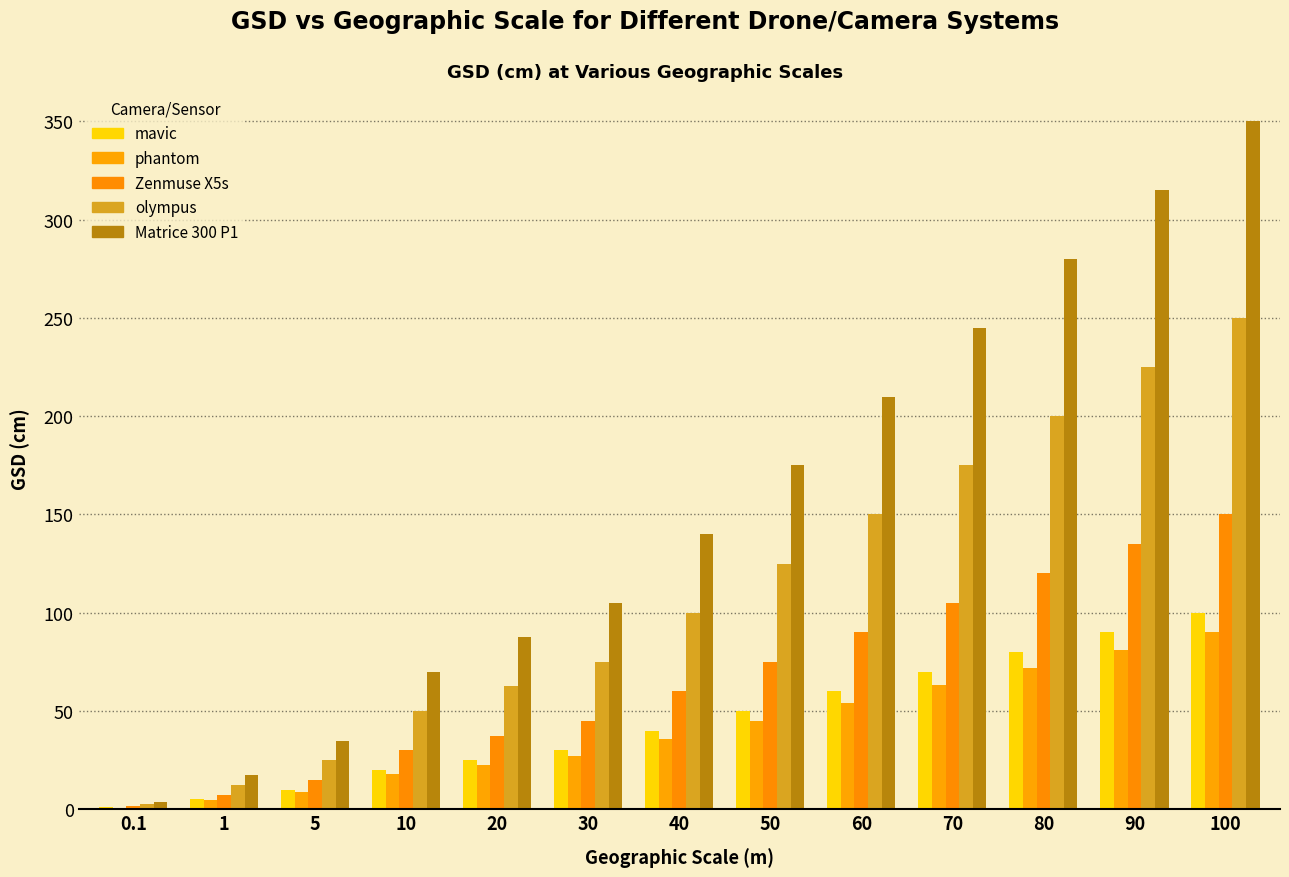

How many data points does each series have?

13